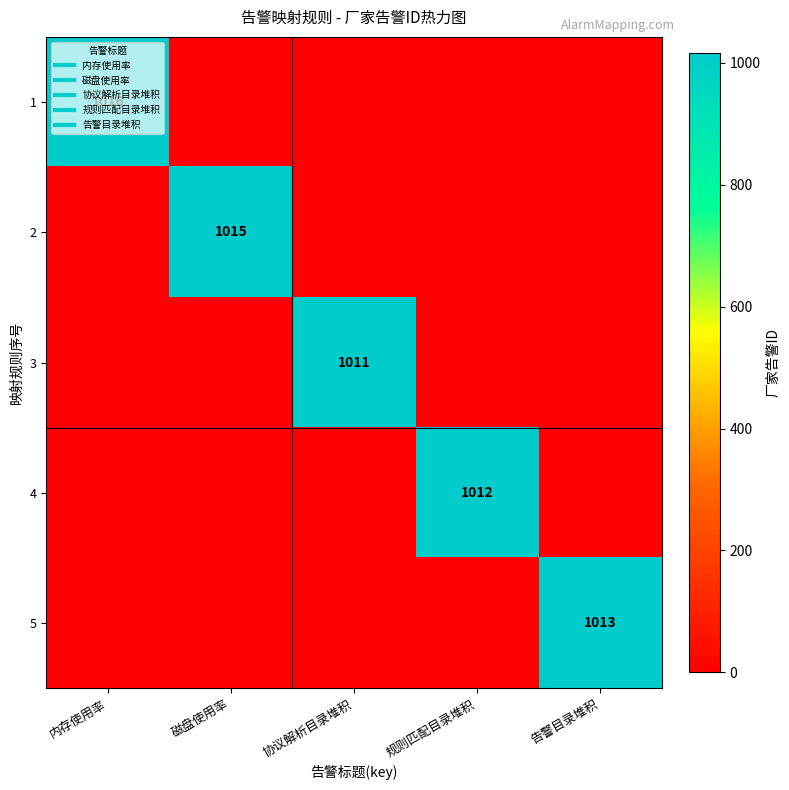

The value of 1 at 磁盘使用率 is 0. True or false?

True